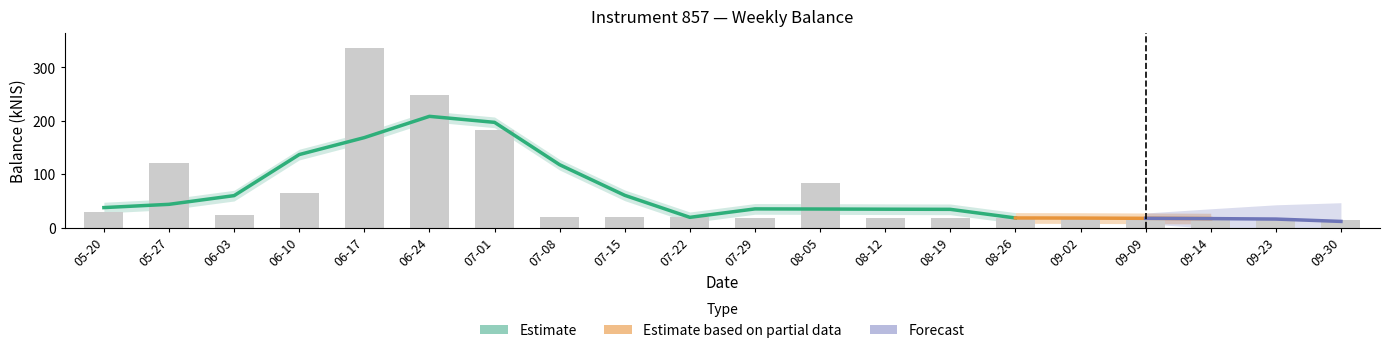

What is the average value?

65.5